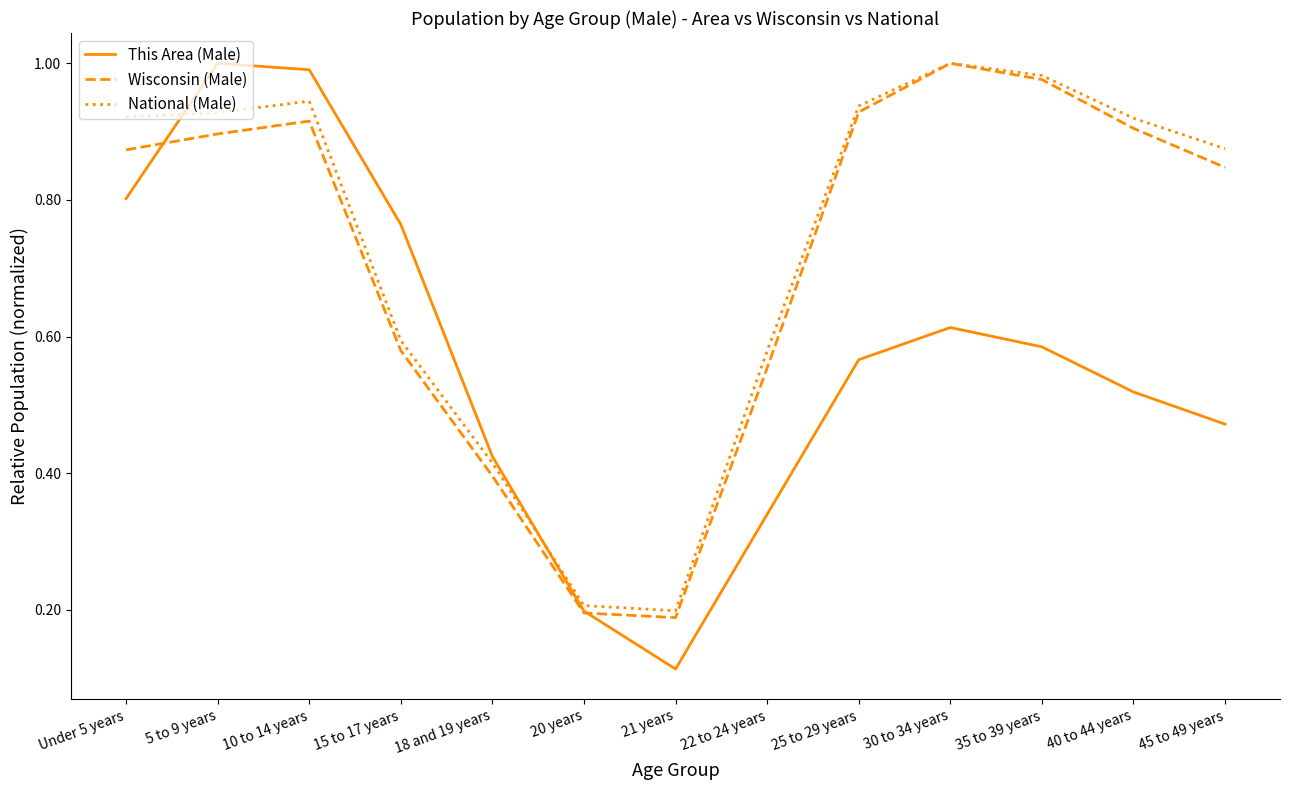

At Under 5 years, list the series in order from smallest to largest.

This Area (Male), Wisconsin (Male), National (Male)